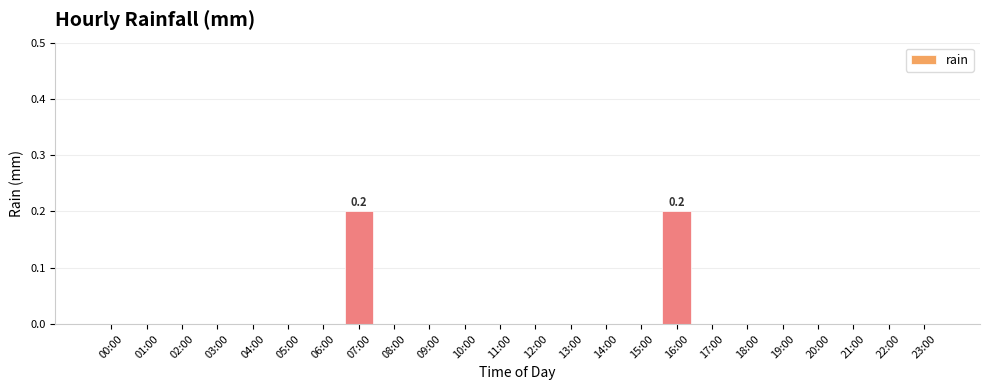

What is the sum of all values?

0.4